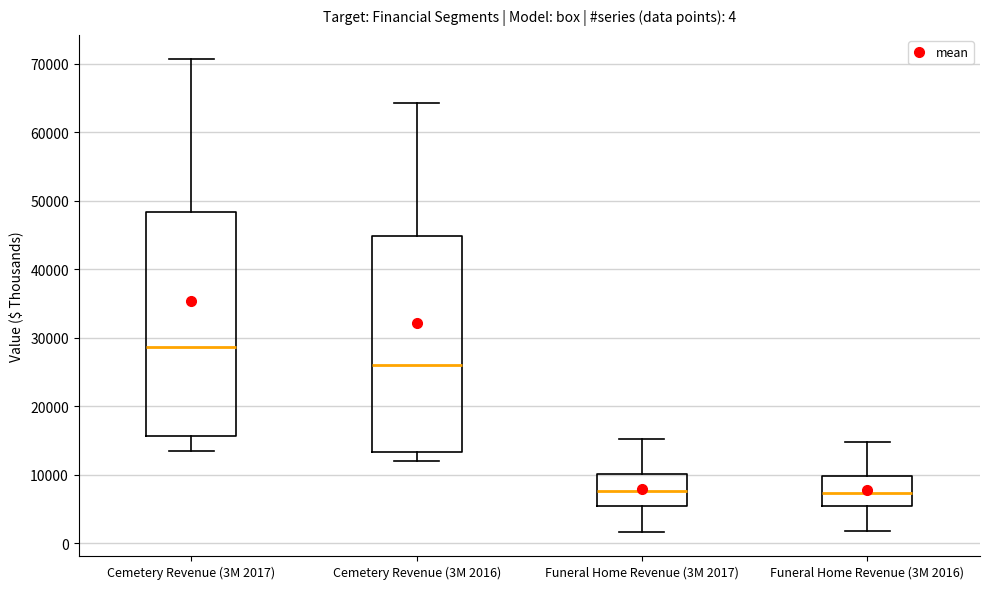

Which box's median line is the highest?

Cemetery Revenue (3M 2017)